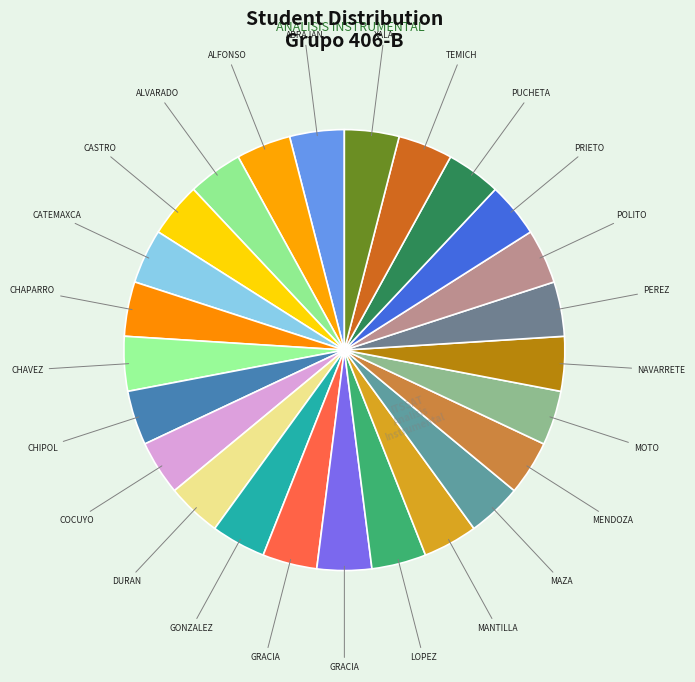

Count the number of slices in the pie.

25